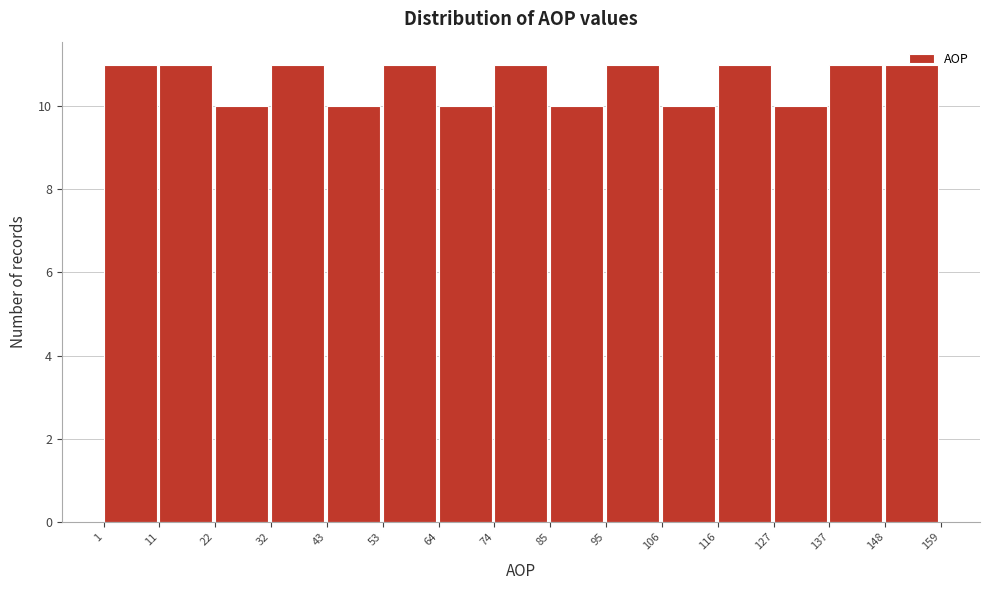

How tall is the bar that spans 137 to 148 on the x-axis? The values are not printed on the chart, so give them approximately, as read against the axis.

11